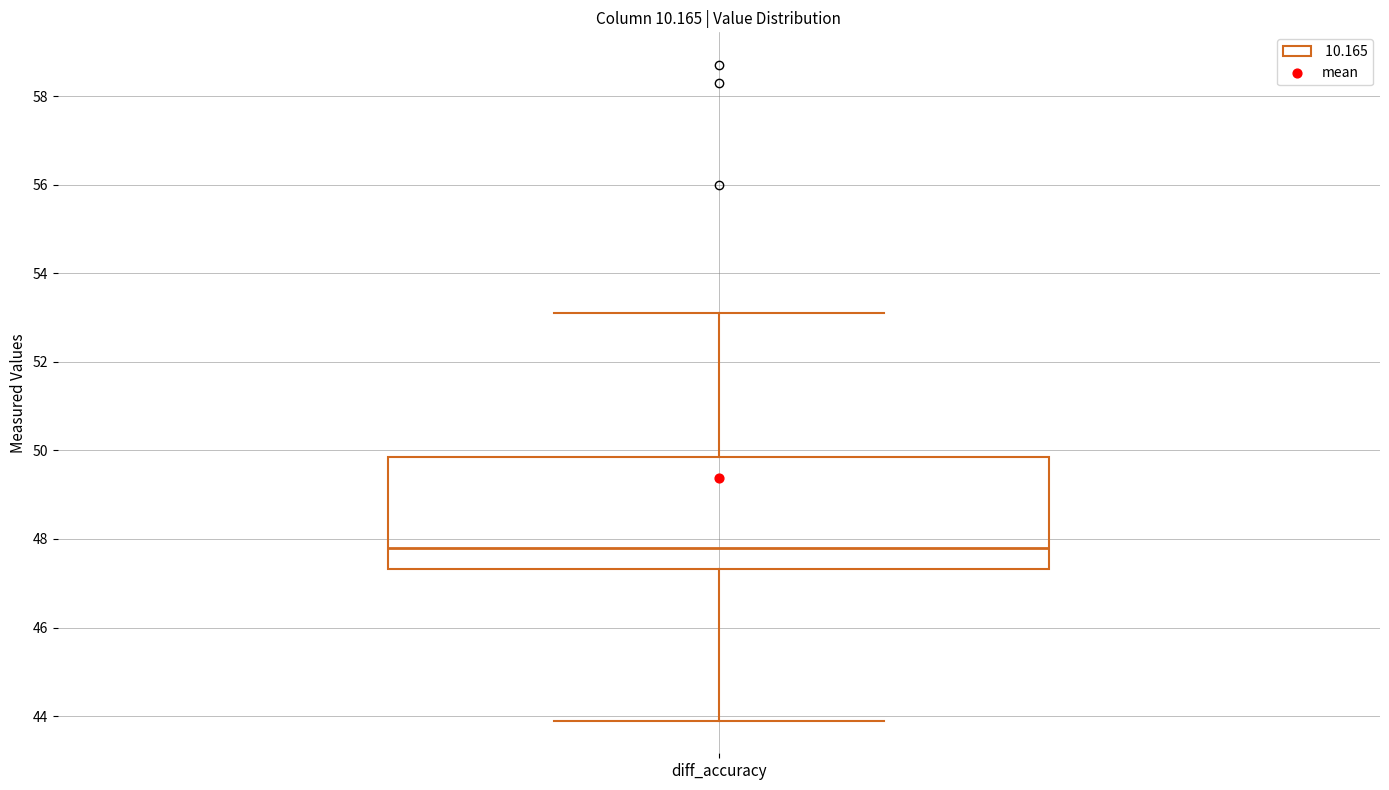

Where does the lower whisker of the box for diff_accuracy end on the y-axis? The values are not printed on the chart, so give them approximately, as read against the axis.

44.0